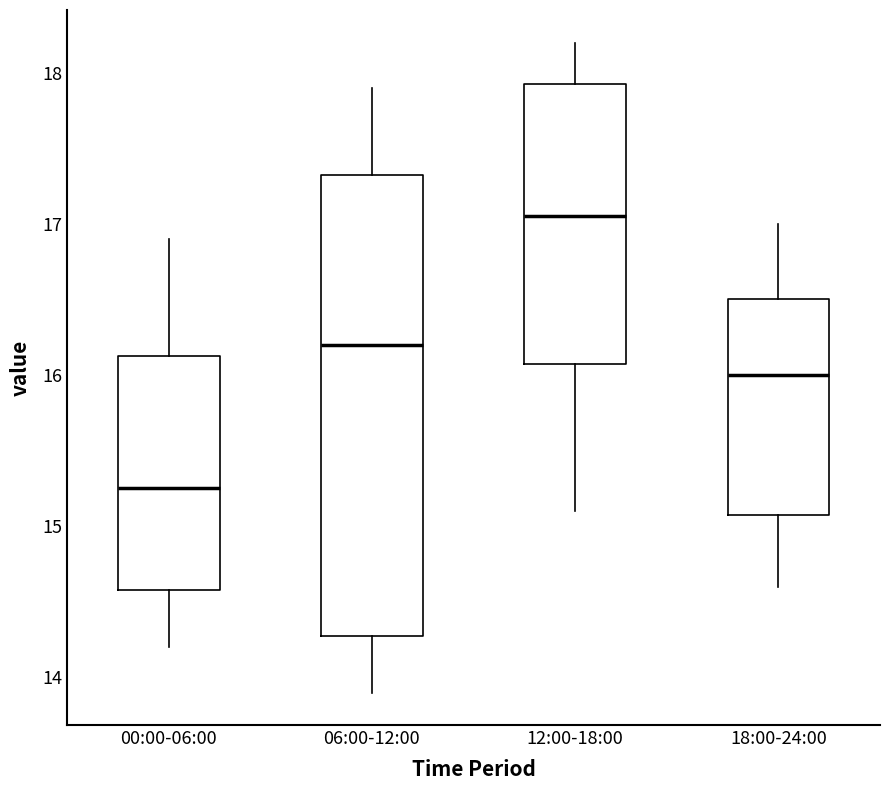

Where is the lower edge of the box for 00:00-06:00 on the y-axis? The values are not printed on the chart, so give them approximately, as read against the axis.

14.6